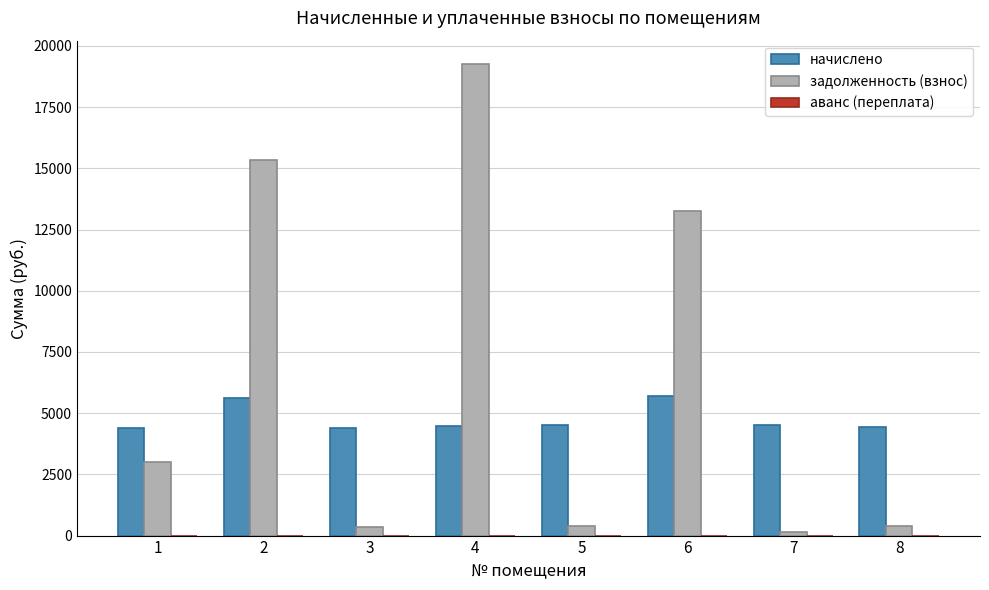

Is the value of начислено at 2 greater than the value of задолженность (взнос) at 8?

Yes